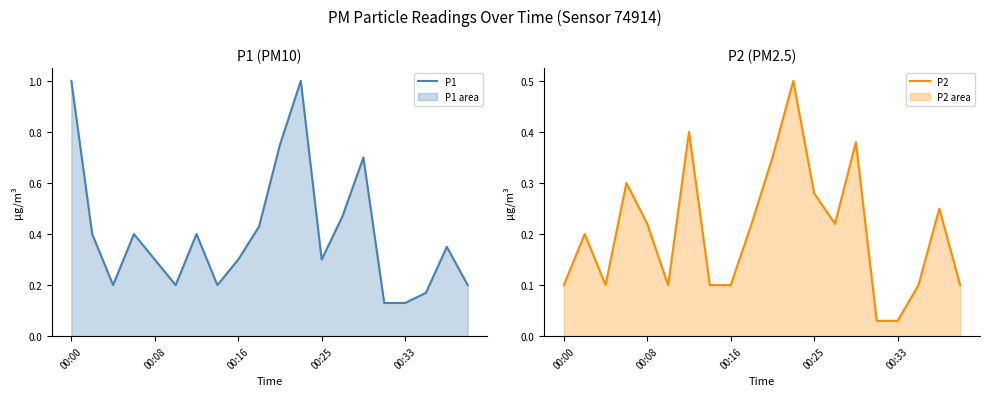

What is the difference between the P1 values at 6 and 13?

0.1